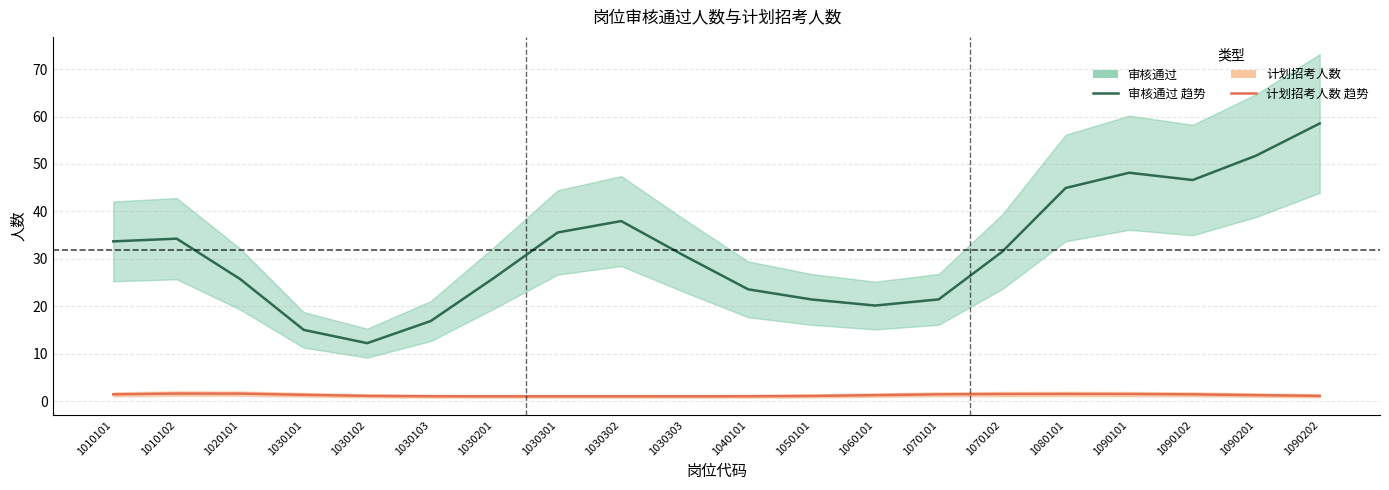

What is the value of the 审核通过 point at the 11th from the left?

23.6